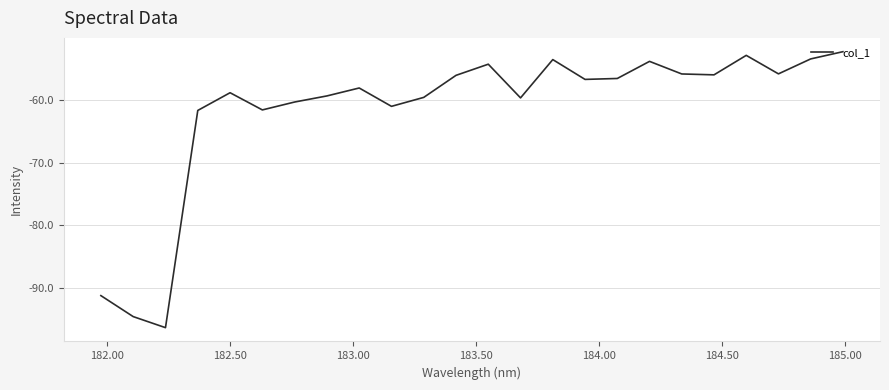

What is the minimum value shown in the chart?

-96.3